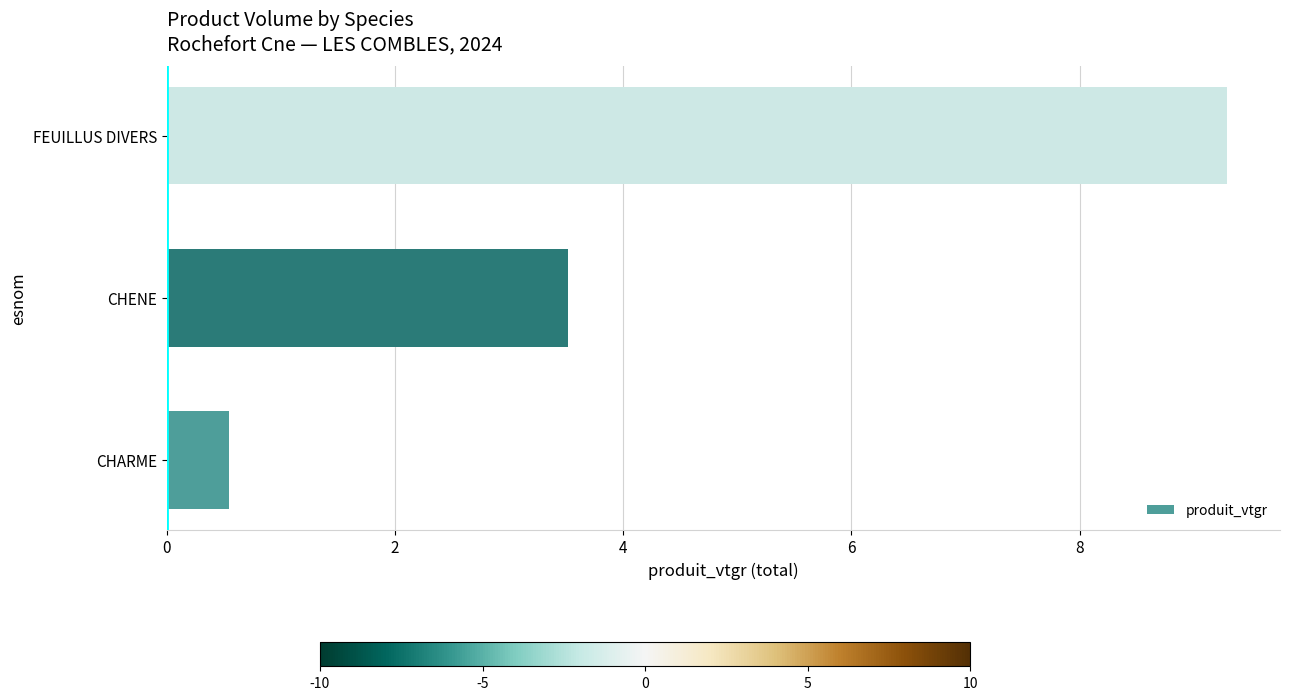

True or false: the data shows 0.5 at CHARME.

True